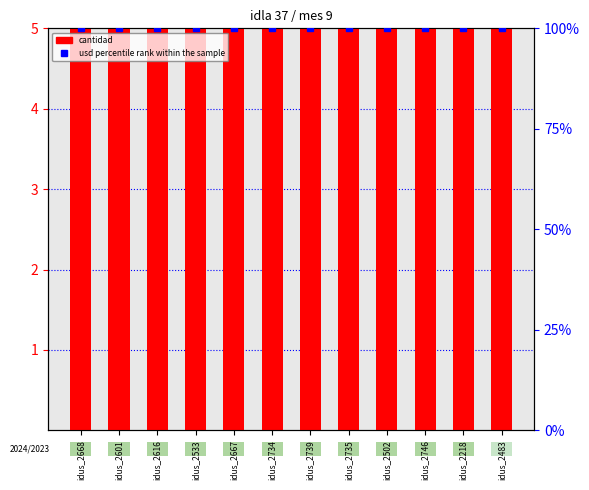

What is the label of the 6th bar from the left?

idus_2734